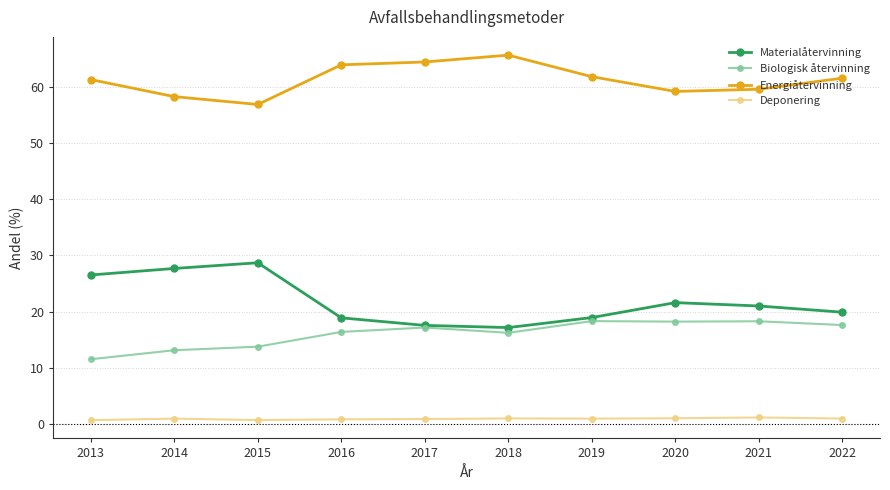

True or false: Deponering has more than 1 interior local peaks.

True